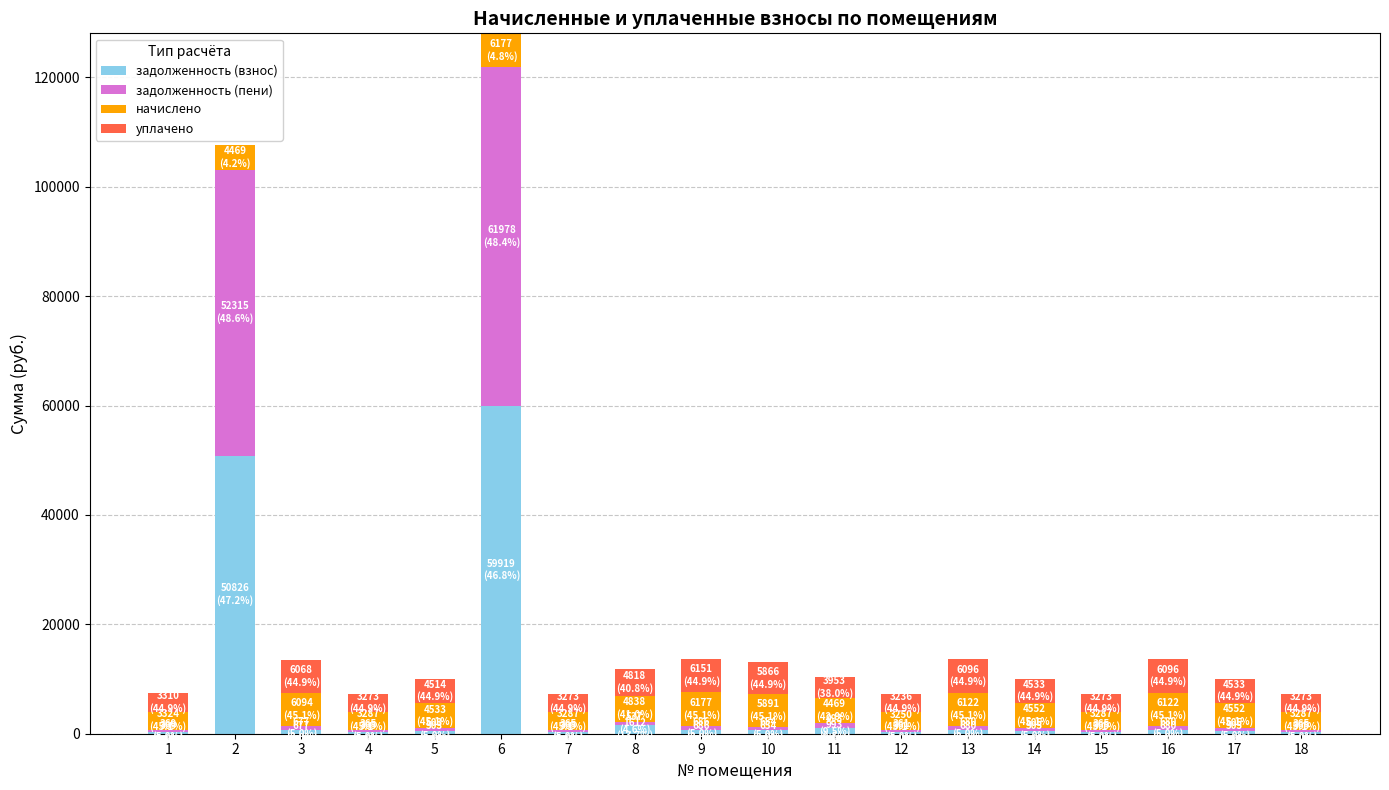

What is the sum of all задолженность (взнос) values?

120436.6